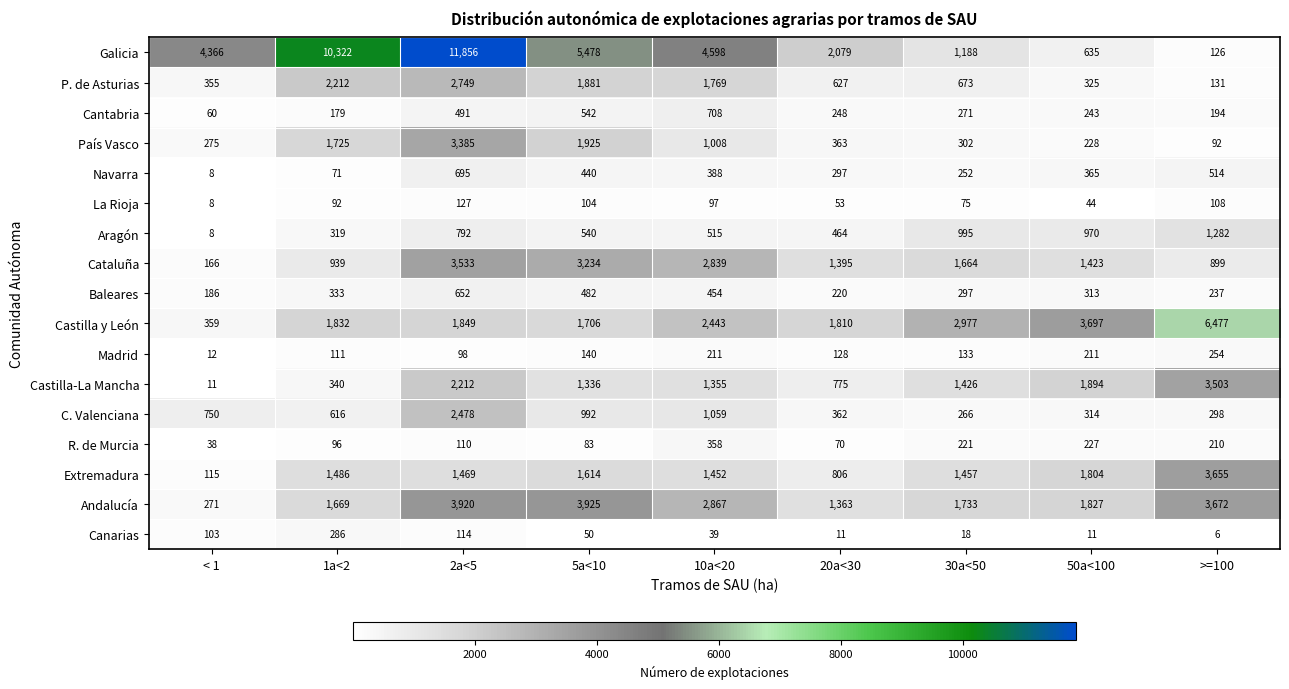

At 1a<2, list the series in order from largest to smallest.

Galicia, P. de Asturias, Castilla y León, País Vasco, Andalucía, Extremadura, Cataluña, C. Valenciana, Castilla-La Mancha, Baleares, Aragón, Canarias, Cantabria, Madrid, R. de Murcia, La Rioja, Navarra